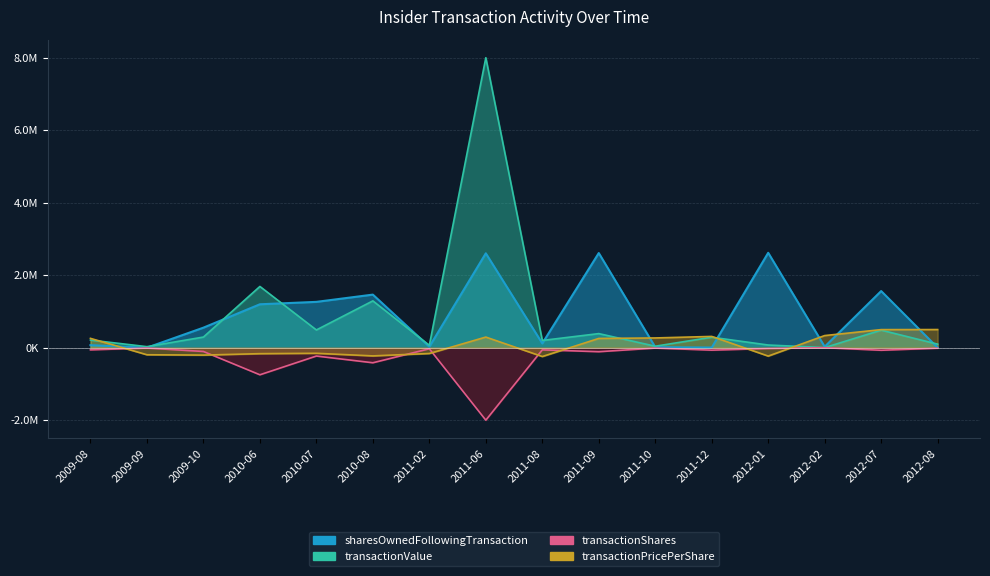

List the series in order of their peak value, highest first.

transactionValue, sharesOwnedFollowingTransaction, transactionShares